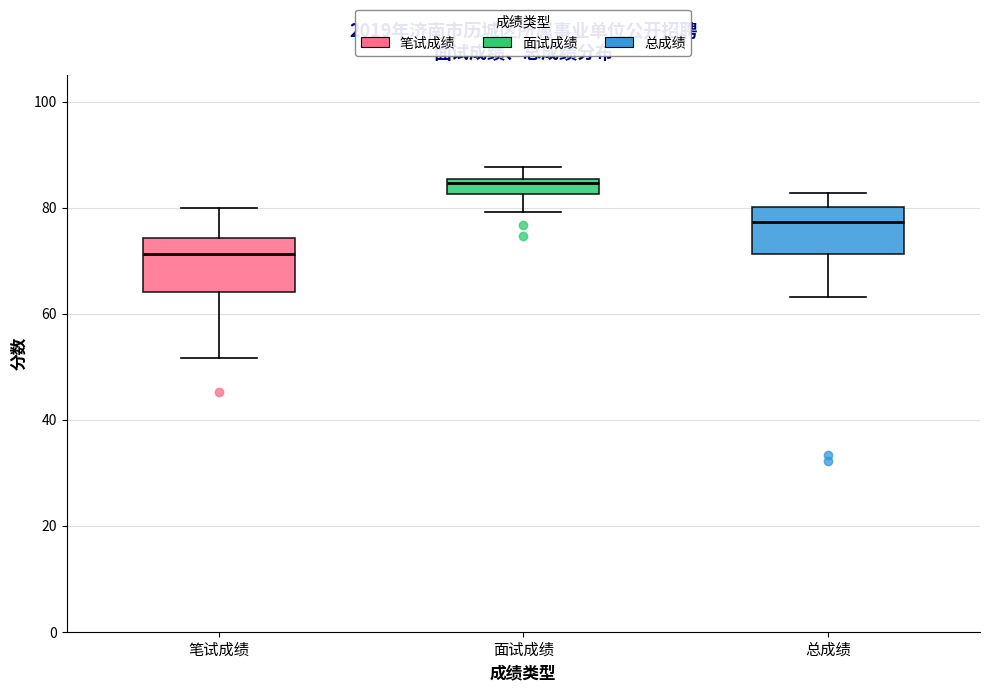

Which box's median line is the lowest?

笔试成绩